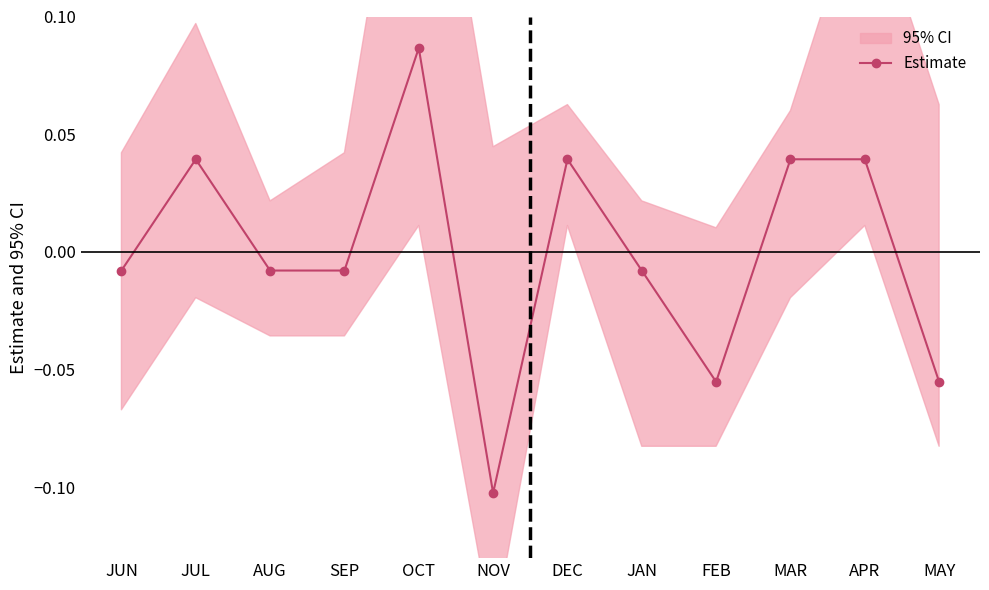

What is the minimum value shown in the chart?

-0.1